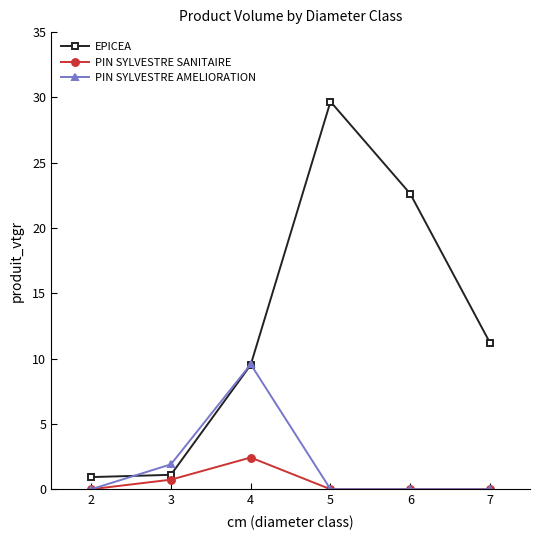

Reading left to right, list all the values displayed in this chart.

EPICEA: 0.9	1.1	9.5	29.7	22.6	11.2
PIN SYLVESTRE SANITAIRE: 0.0	0.7	2.4	0.0	0.0	0.0
PIN SYLVESTRE AMELIORATION: 0.0	1.9	9.6	0.0	0.0	0.0